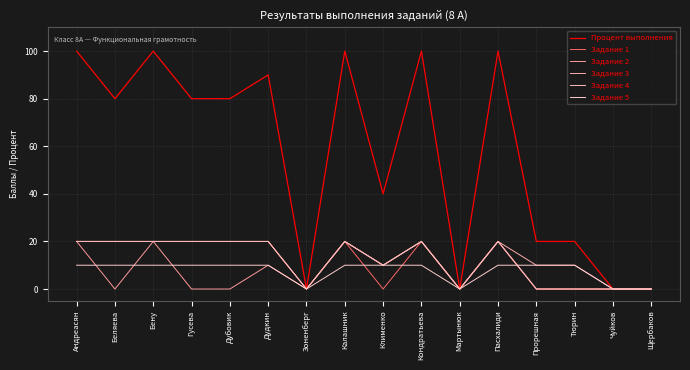

At how many categories does at least one series exceed 31?

10